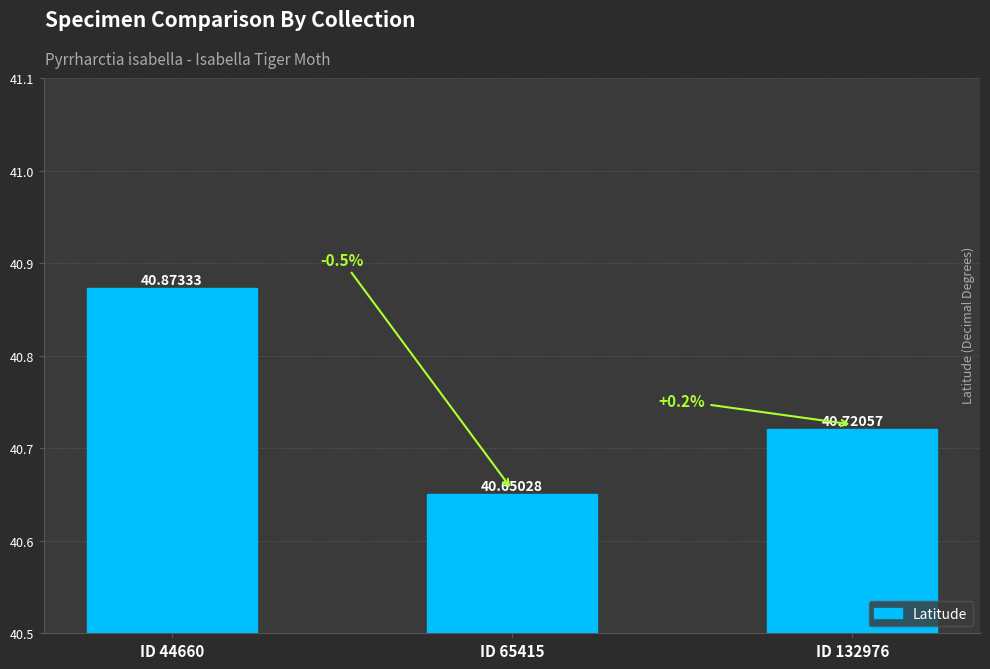

Are the bars horizontal?

No